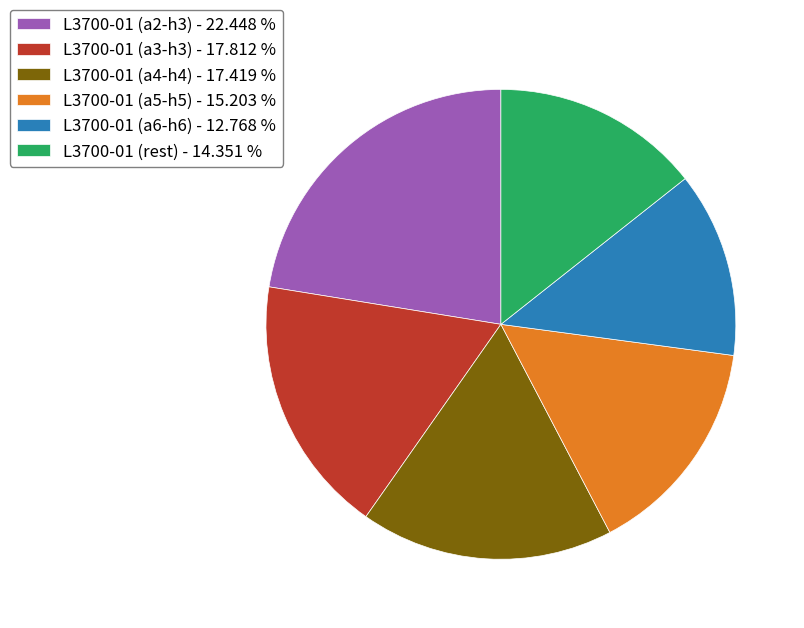

How many segments does this pie chart have?

6